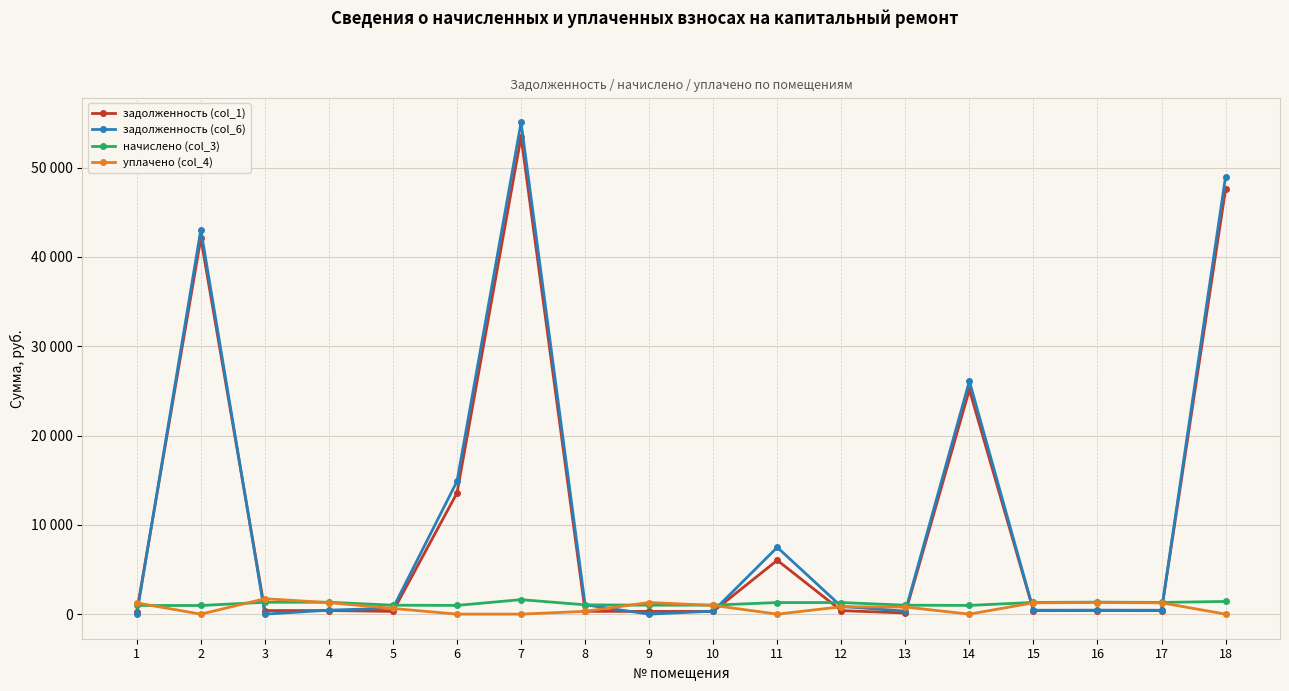

What is the maximum value for уплачено (col_4)?

1724.9